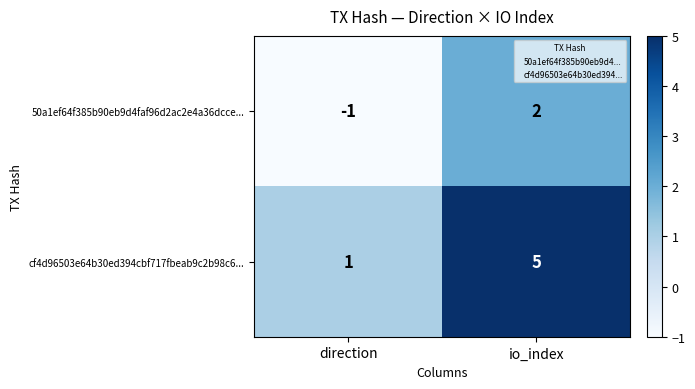

At which label is 50a1ef64f385b90eb9d4faf96d2ac2e4a36dcce... closest to 0?

direction